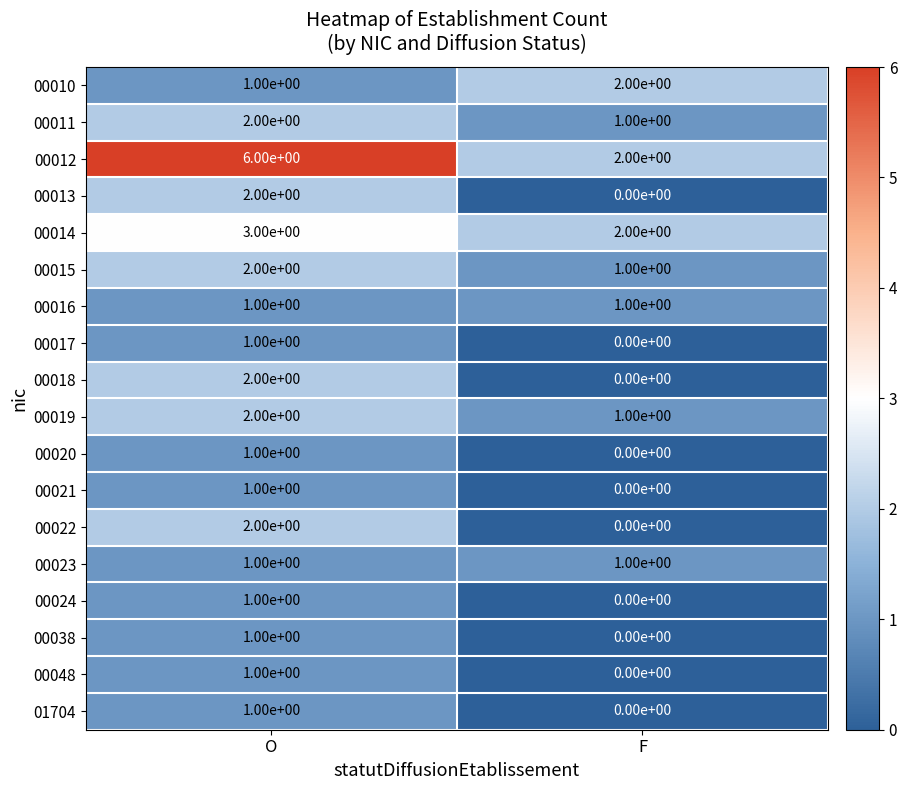

True or false: 00038 has a value of 0 at F.

True